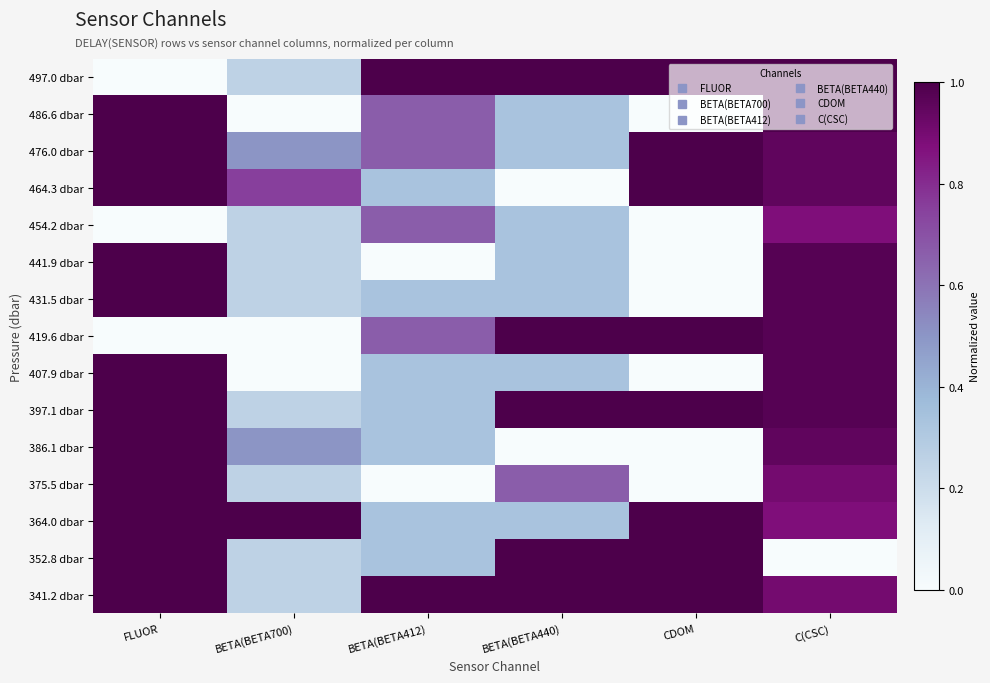

What is the difference between the highest and lowest values at BETA(BETA700)?

1.0